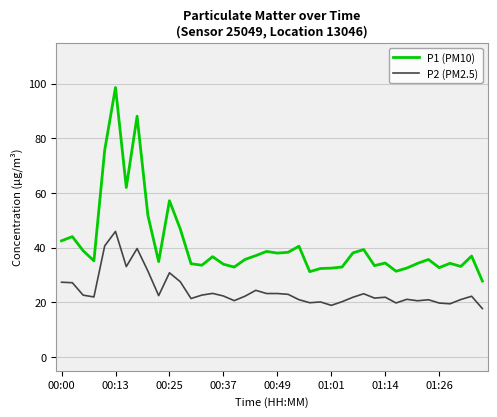

What is the difference between the maximum and minimum values in the P2 (PM2.5) series?

28.2